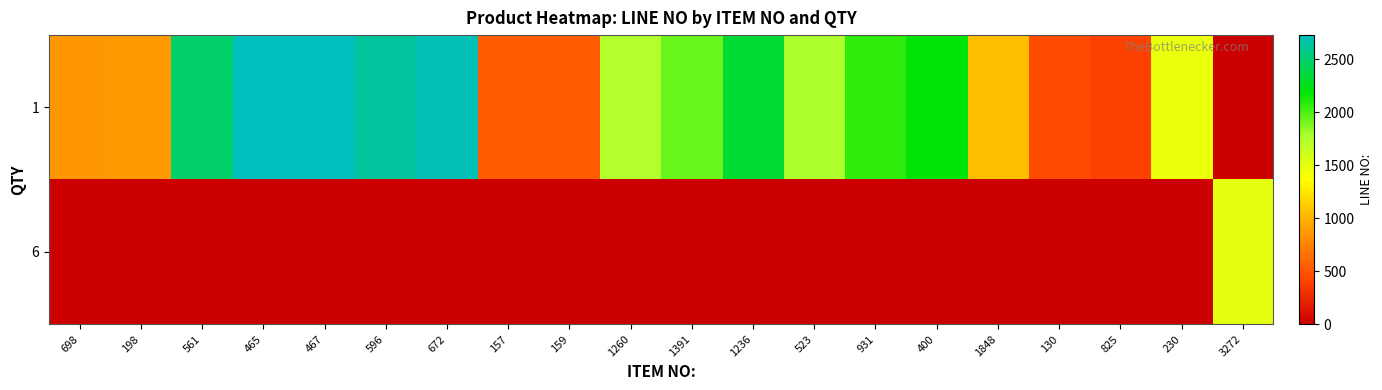

Which series changed the most between 561 and 230?

1